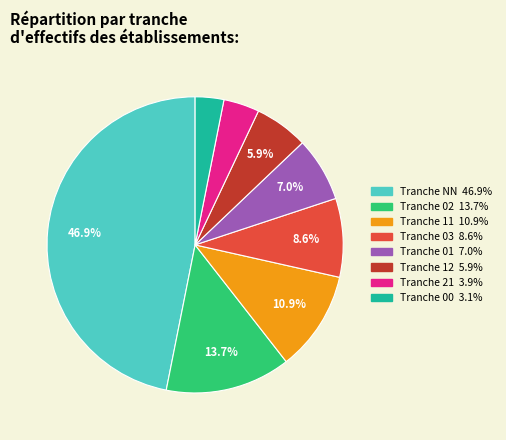

To the nearest percent, what is the difference between the largest and smallest slice percentages?

44%